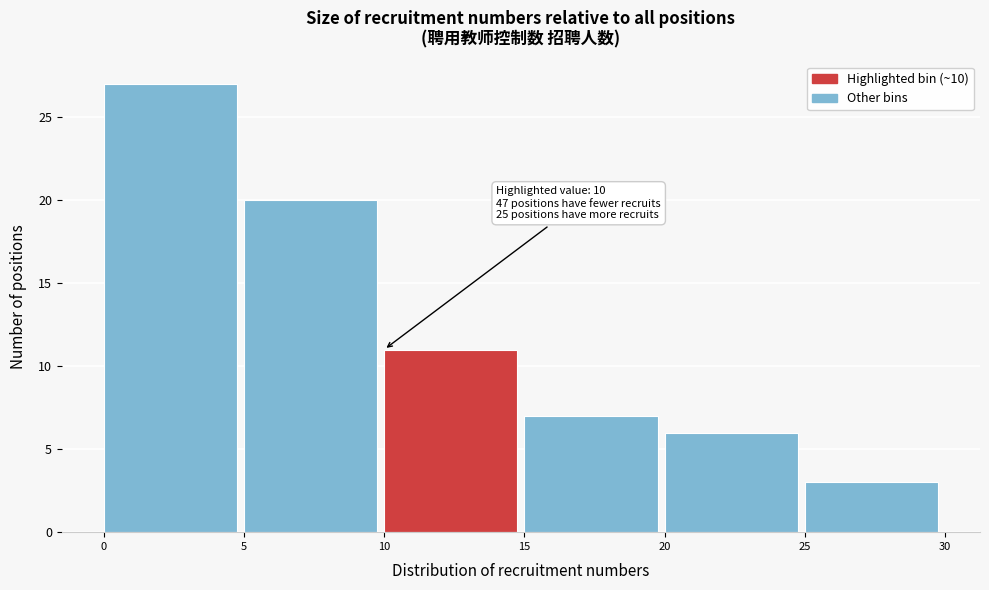

Over which range of the x-axis is the bar tallest?

0 to 5